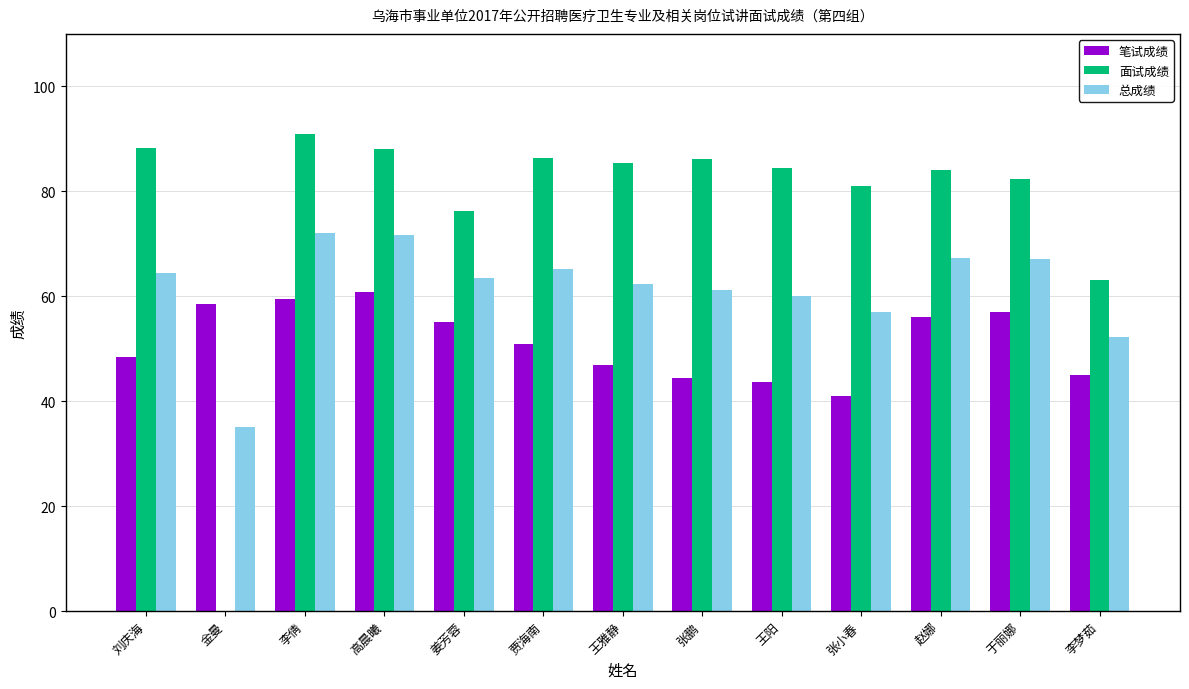

The value of 面试成绩 at 张小春 is 81.0. True or false?

True